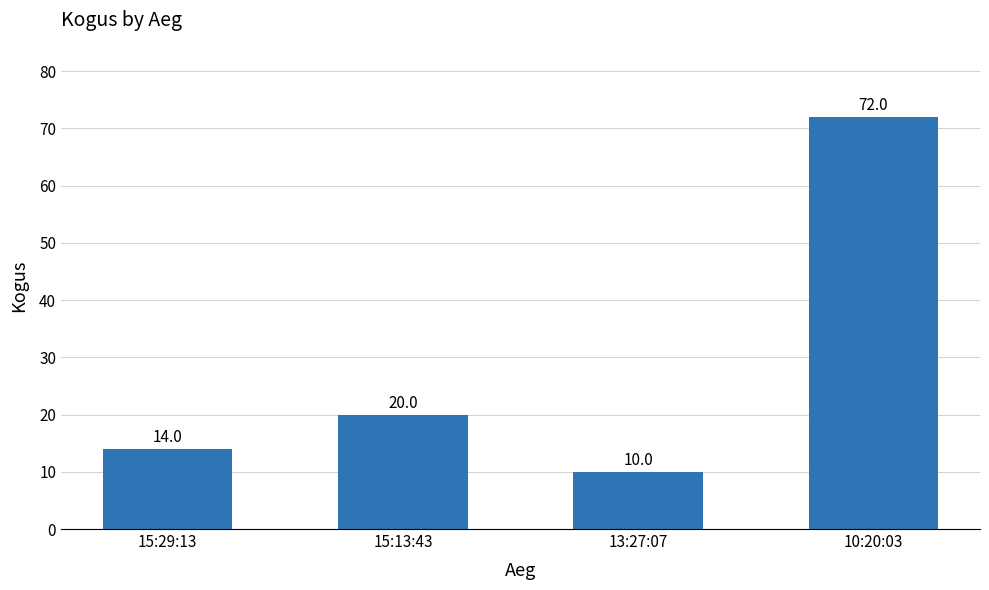

What is the value of the 4th bar from the left?

72